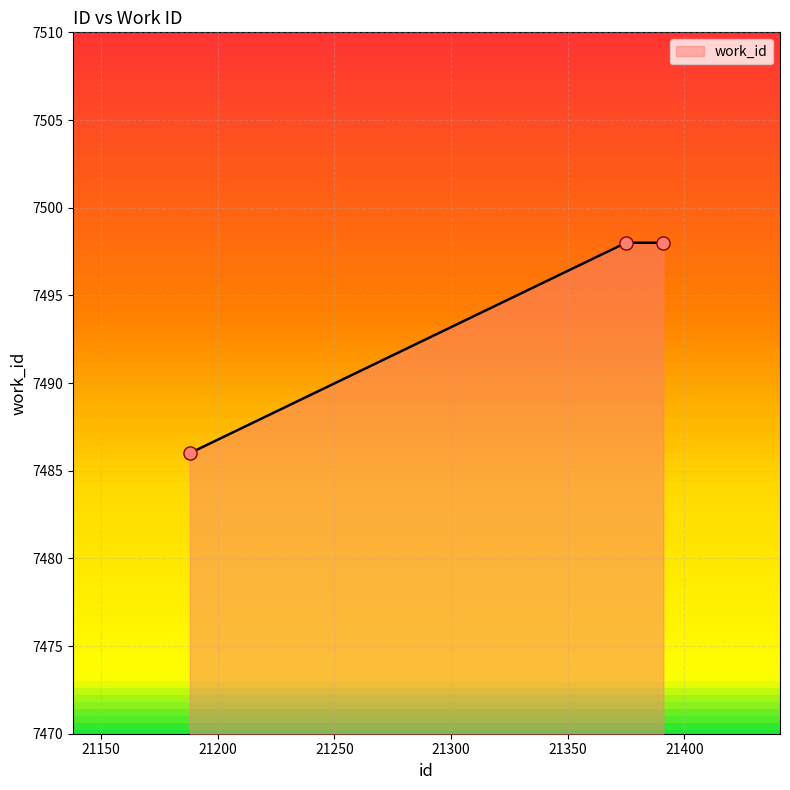

What is the difference between the maximum and minimum values?

12